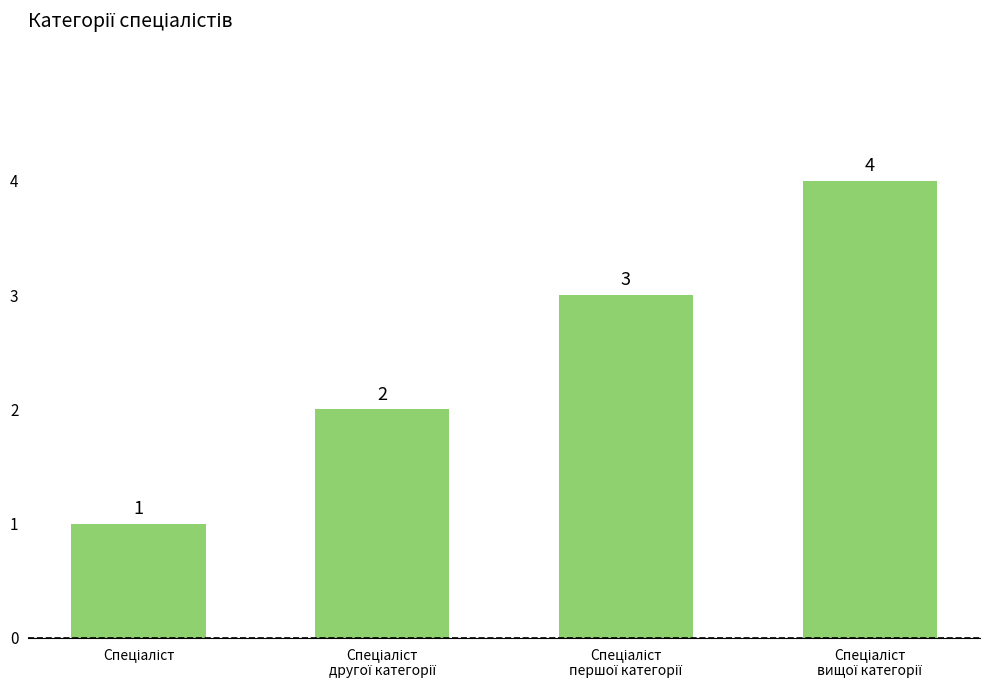

What is the value of the 1st bar from the left?

1